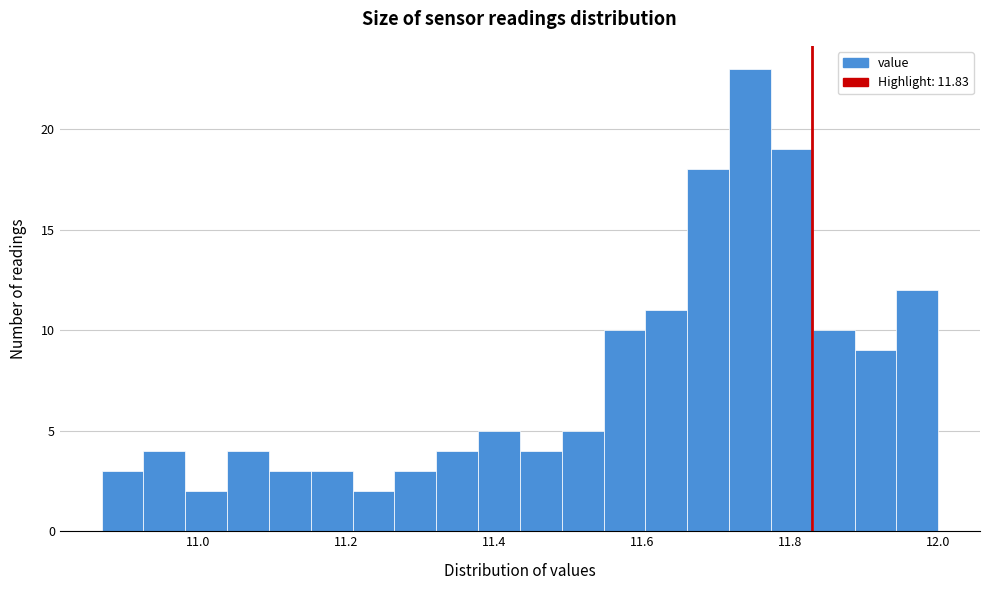

Around what value on the x-axis is the tallest bar? Give the approximate position of its centre, as read against the axis.

11.74